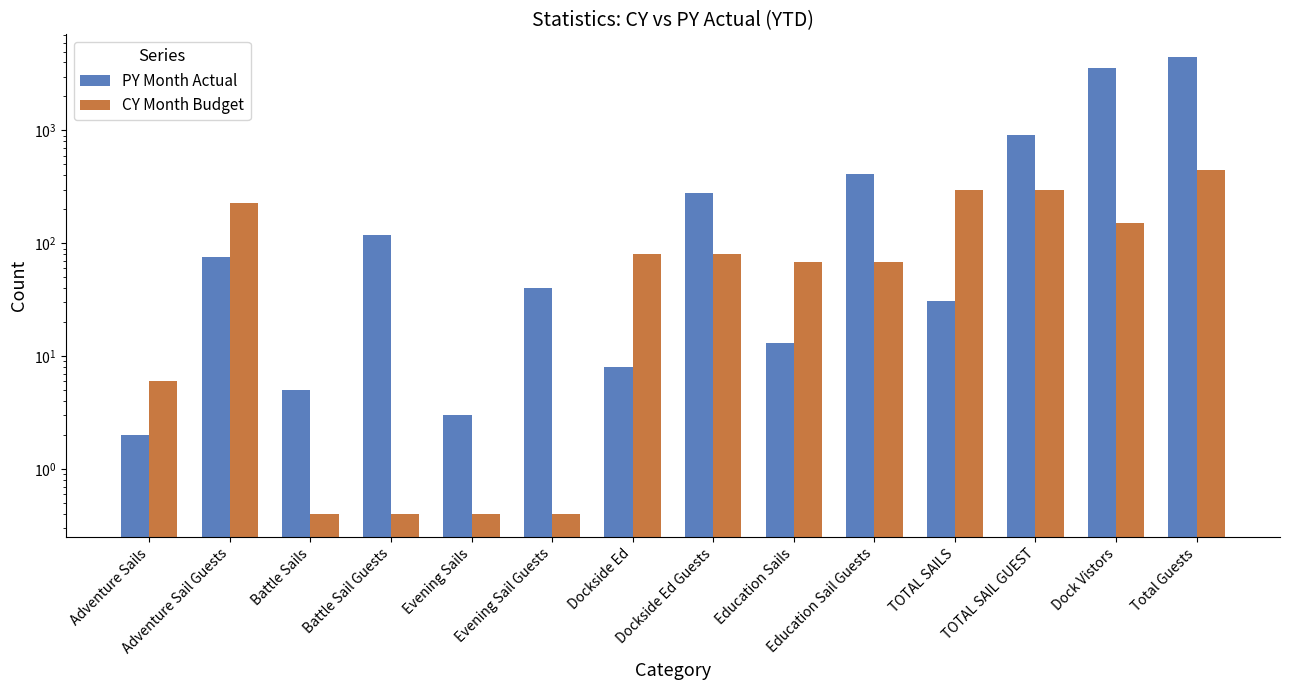

Read the PY Month Actual value at Adventure Sails.

2.0